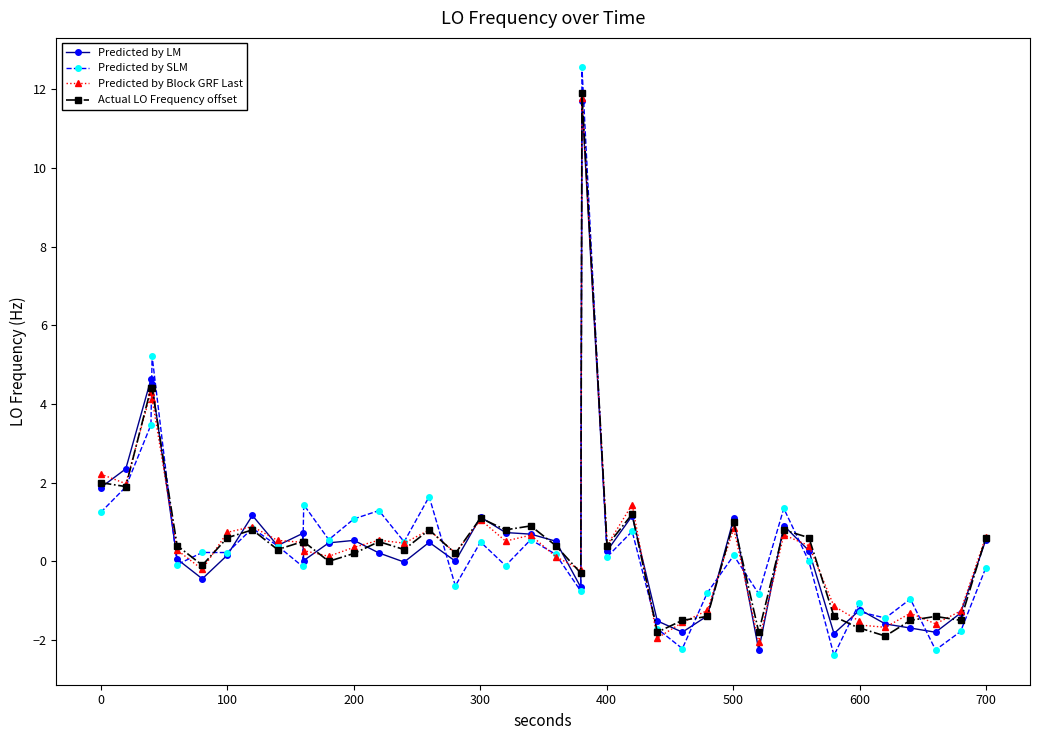

What is the maximum value shown in the chart?

12.6